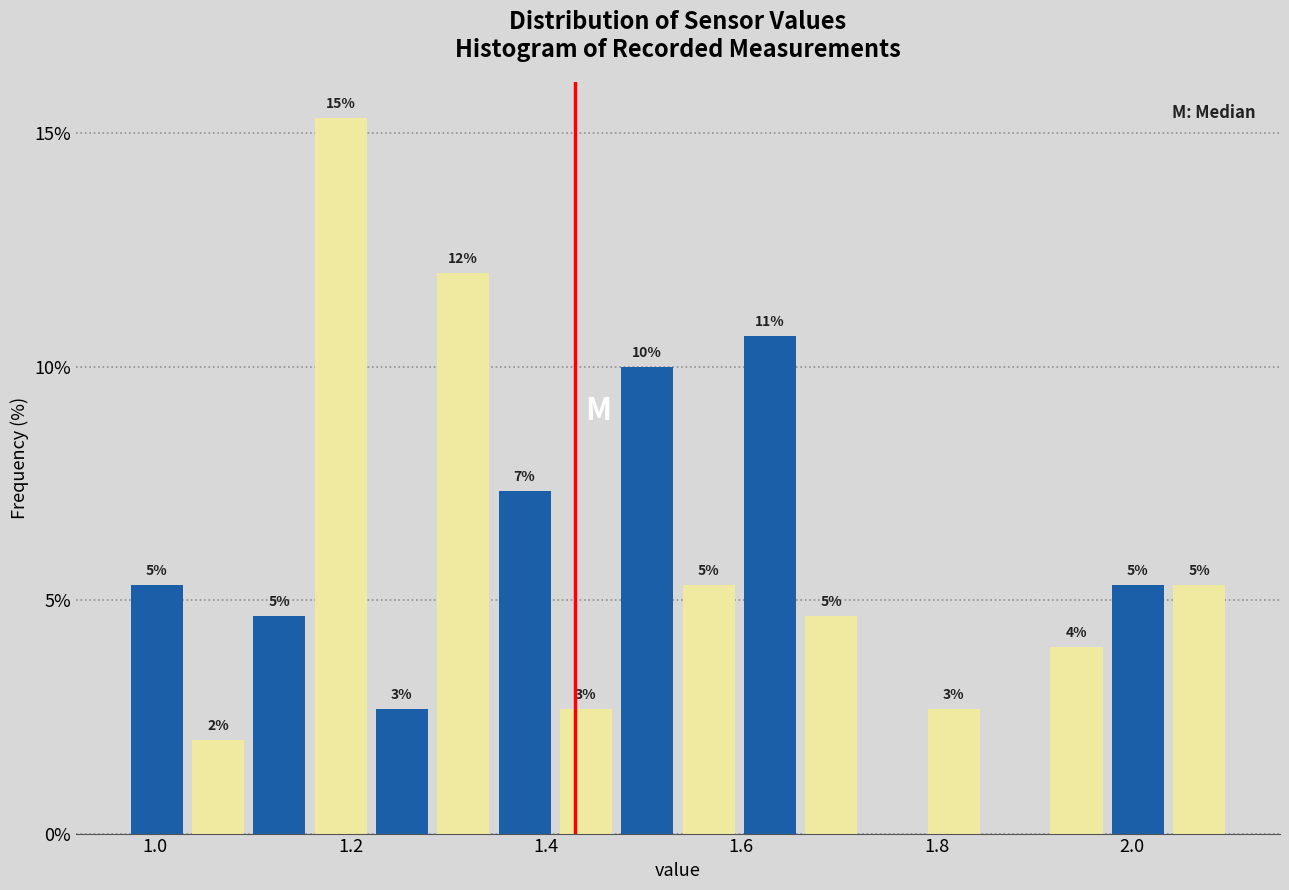

Read against the x-axis, roughly where is the centre of the tallest bar?

1.18